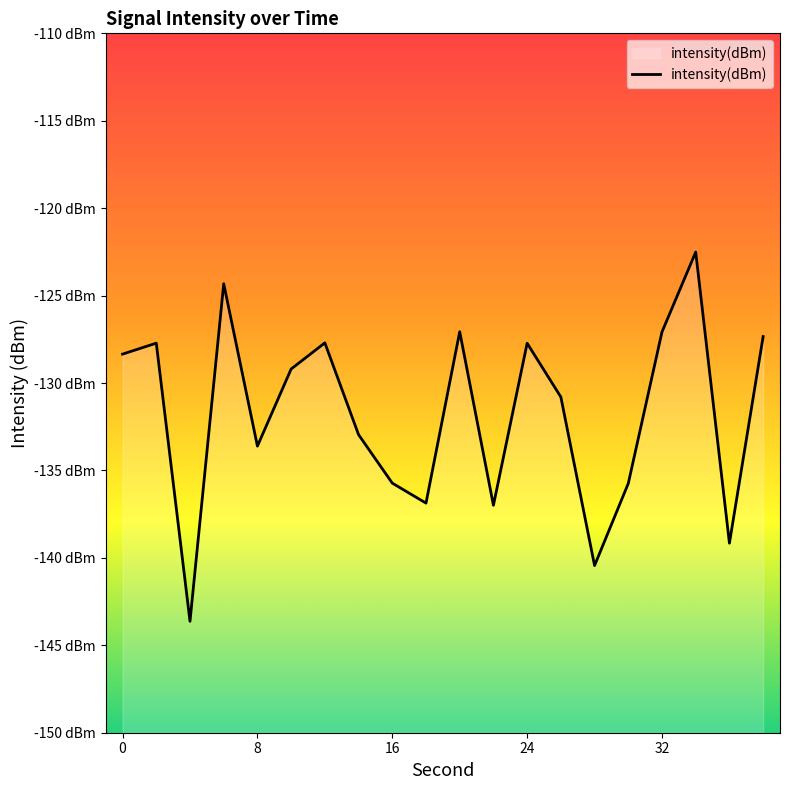

Reading right to left, extract all data points from this chart.

38=-127.3	36=-139.2	34=-122.5	32=-127.1	30=-135.7	28=-140.4	26=-130.8	24=-127.7	22=-137.0	20=-127.1	18=-136.9	16=-135.7	14=-133.0	12=-127.7	10=-129.2	8=-133.6	6=-124.3	4=-143.6	2=-127.7	0=-128.3